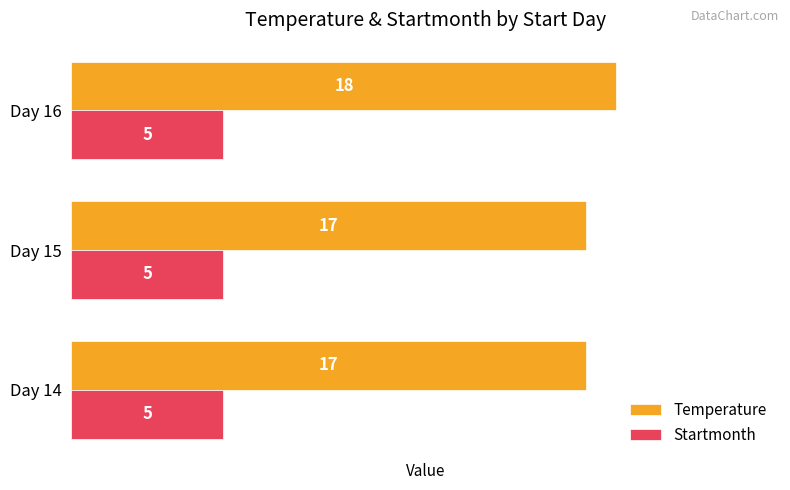

Which series has the widest spread of values?

Temperature